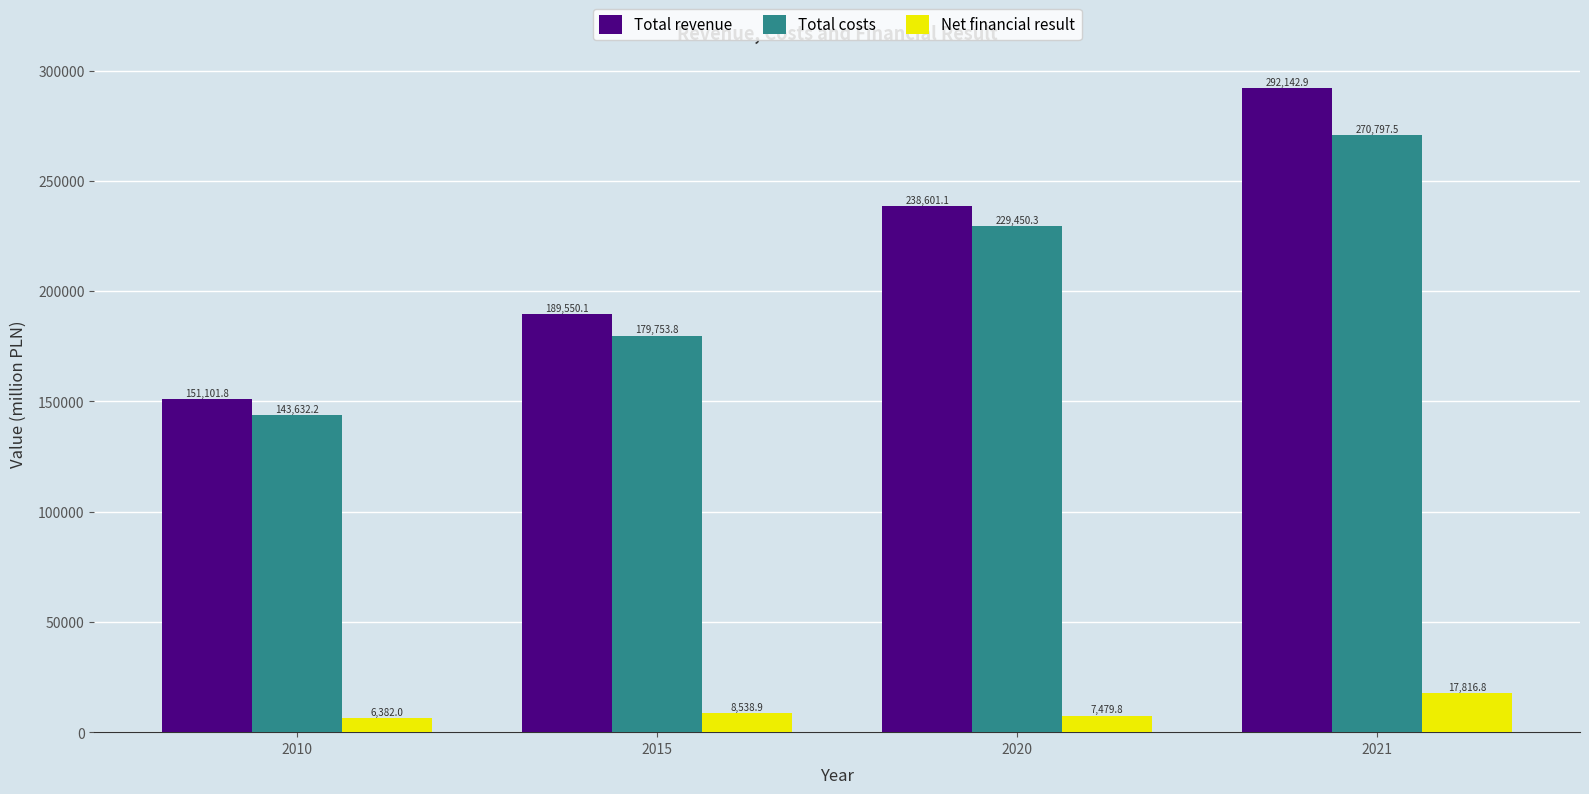

Reading right to left, extract all data points from this chart.

Total revenue: 292142.9	238601.1	189550.1	151101.8
Total costs: 270797.5	229450.3	179753.8	143632.2
Net financial result: 17816.8	7479.8	8538.9	6382.0